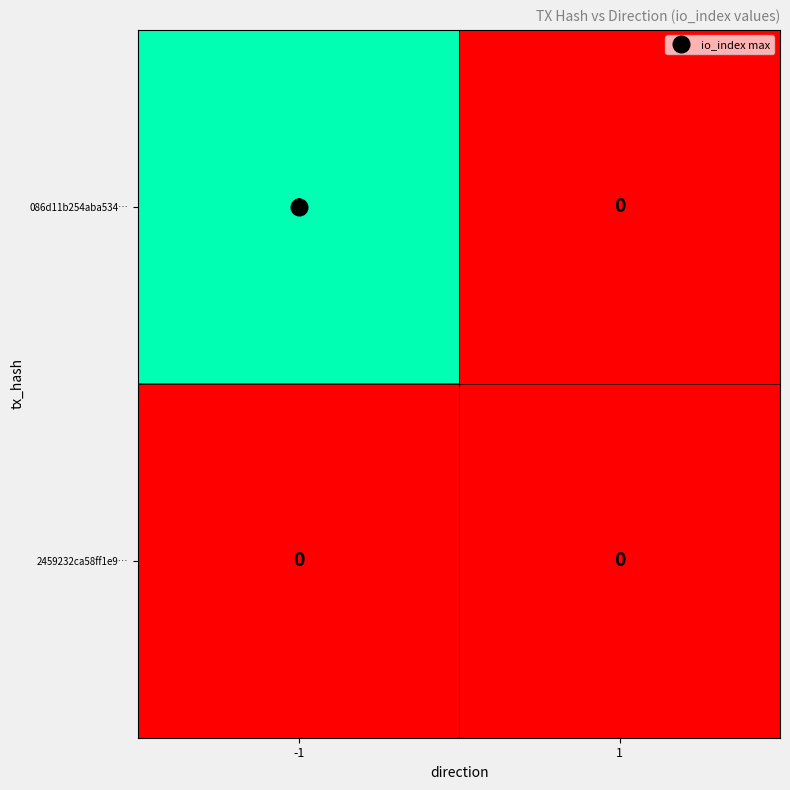

True or false: 086d11b254aba534… has a value of 0 at 1.

True